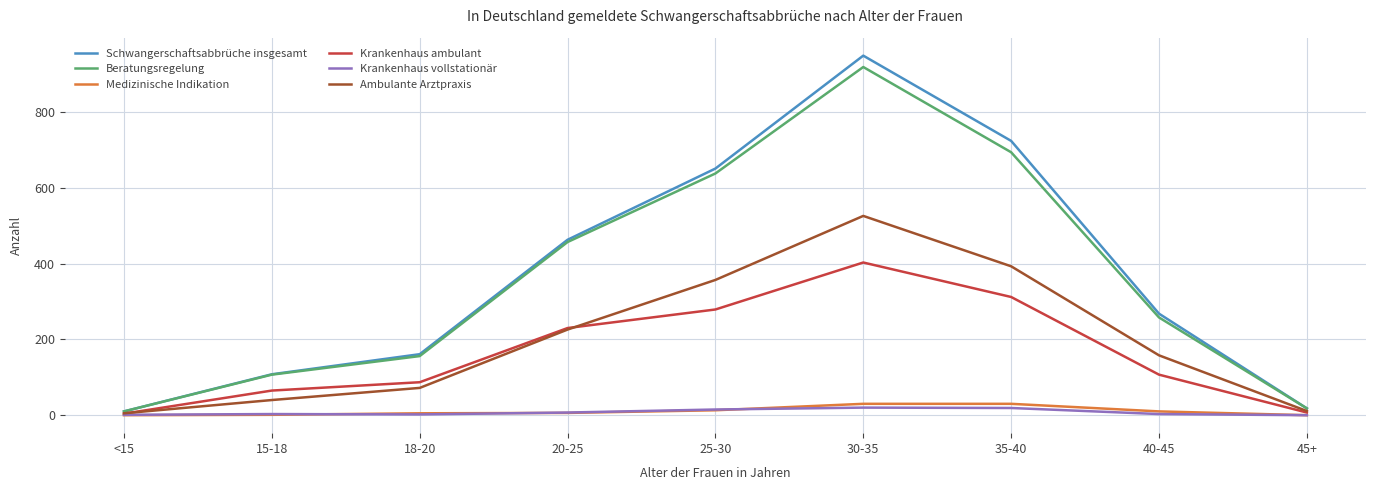

The value of Ambulante Arztpraxis at 20-25 is 320. True or false?

False